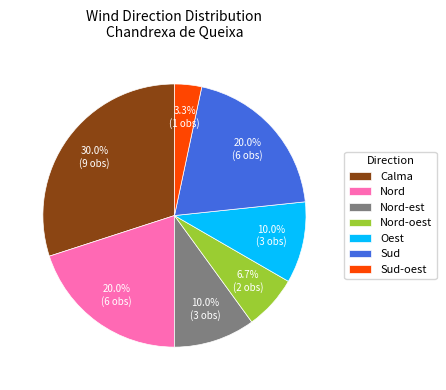

Does any single category account for the majority?

No